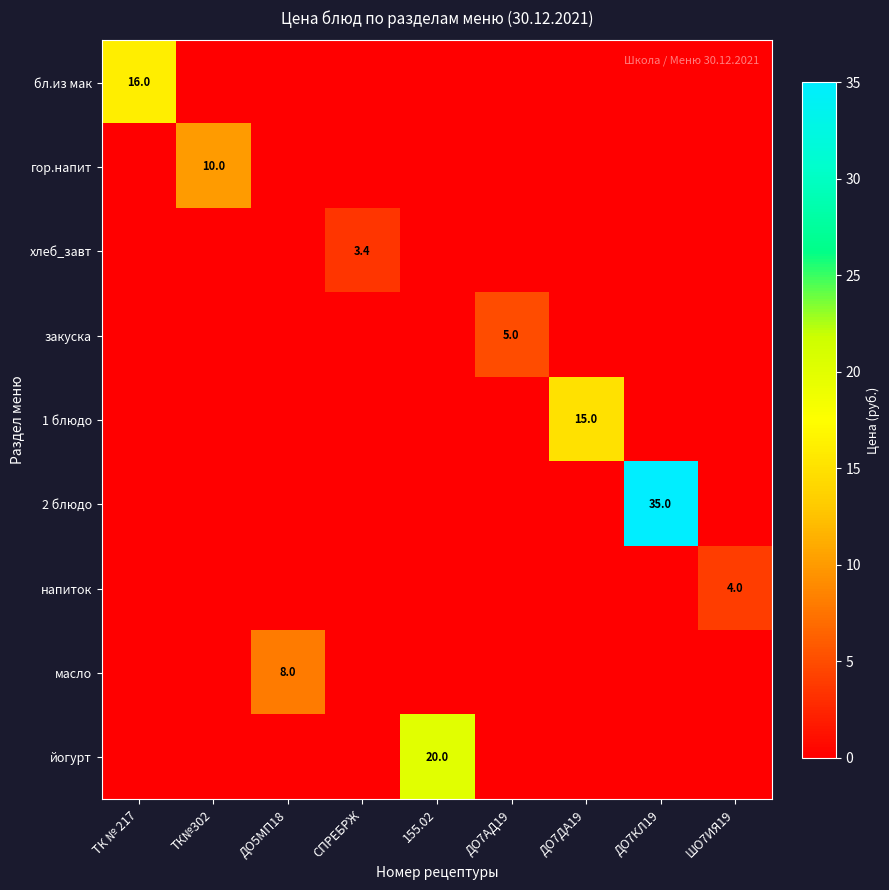

True or false: гор.напит has a value of 14.5 at ТК№302.

False